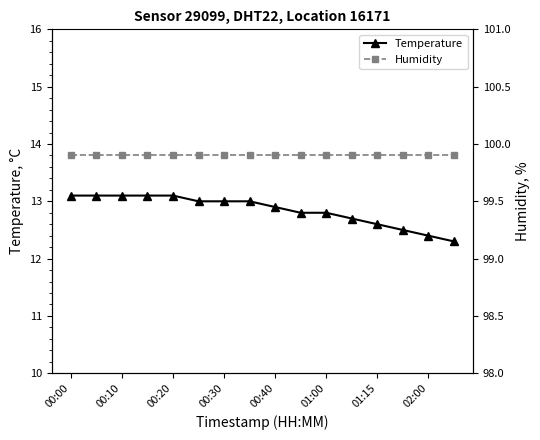

What is the highest value of the Humidity series?

99.9